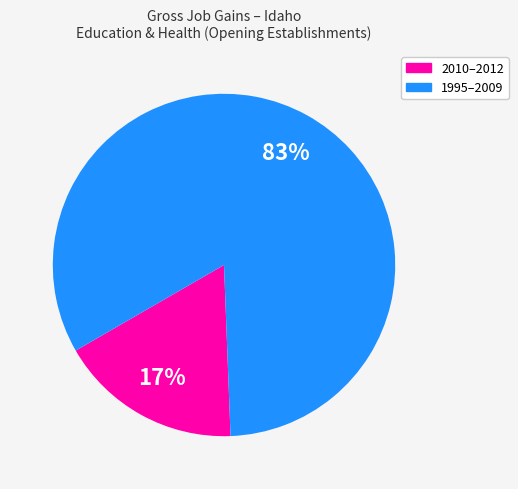

Is there a majority slice in this chart?

Yes